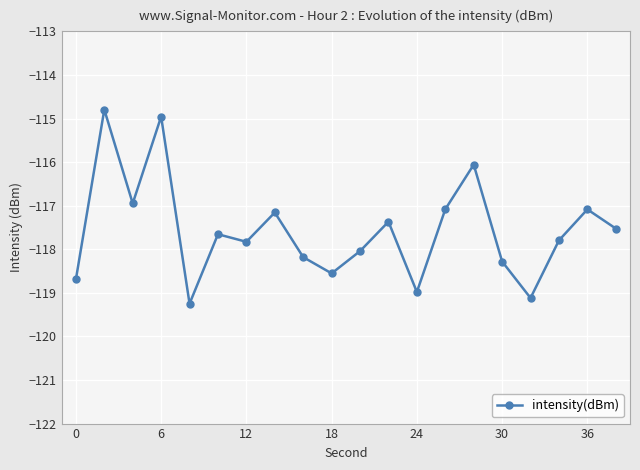

What is the average value?

-117.6